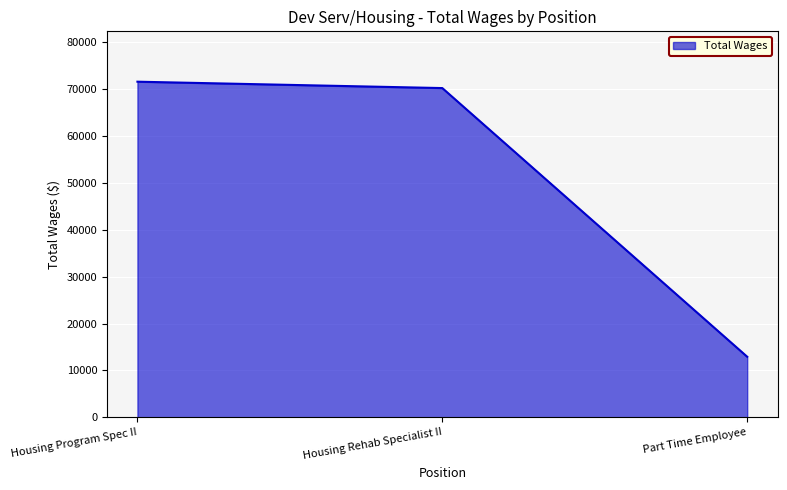

What is the maximum value shown in the chart?

71506